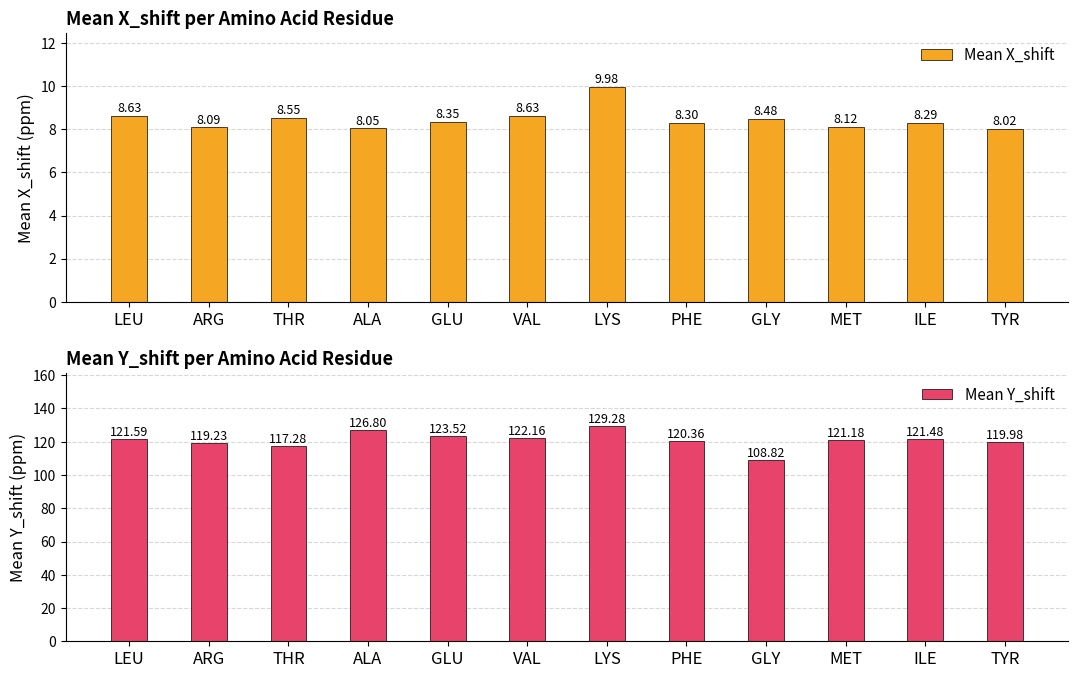

What is the difference between the Mean X_shift values at ILE and MET?

0.2